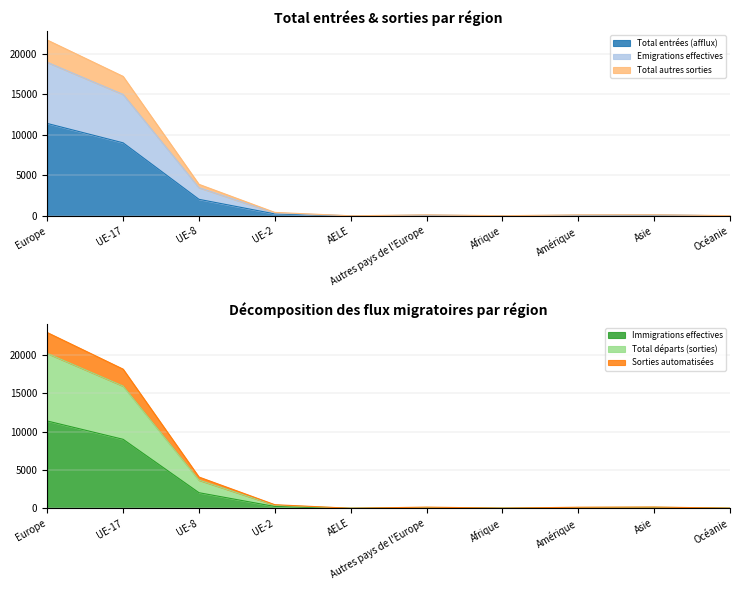

What is the highest value of the Immigrations effectives series?

11392